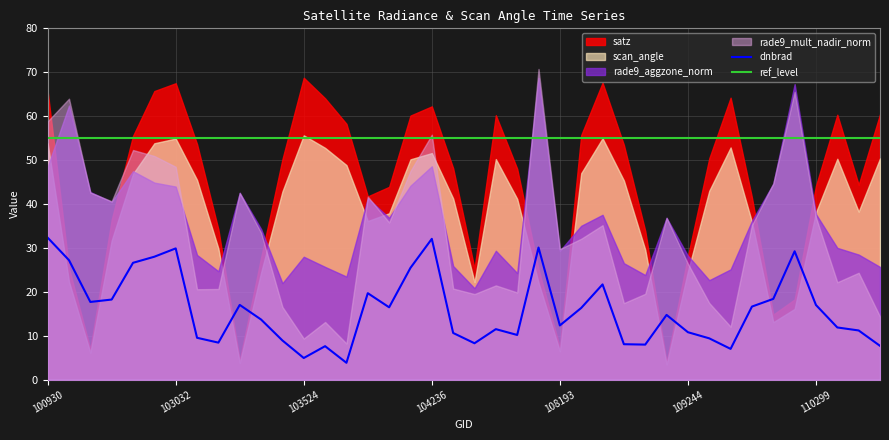

What is the spread (max minus min) of values at 110127?

29.2